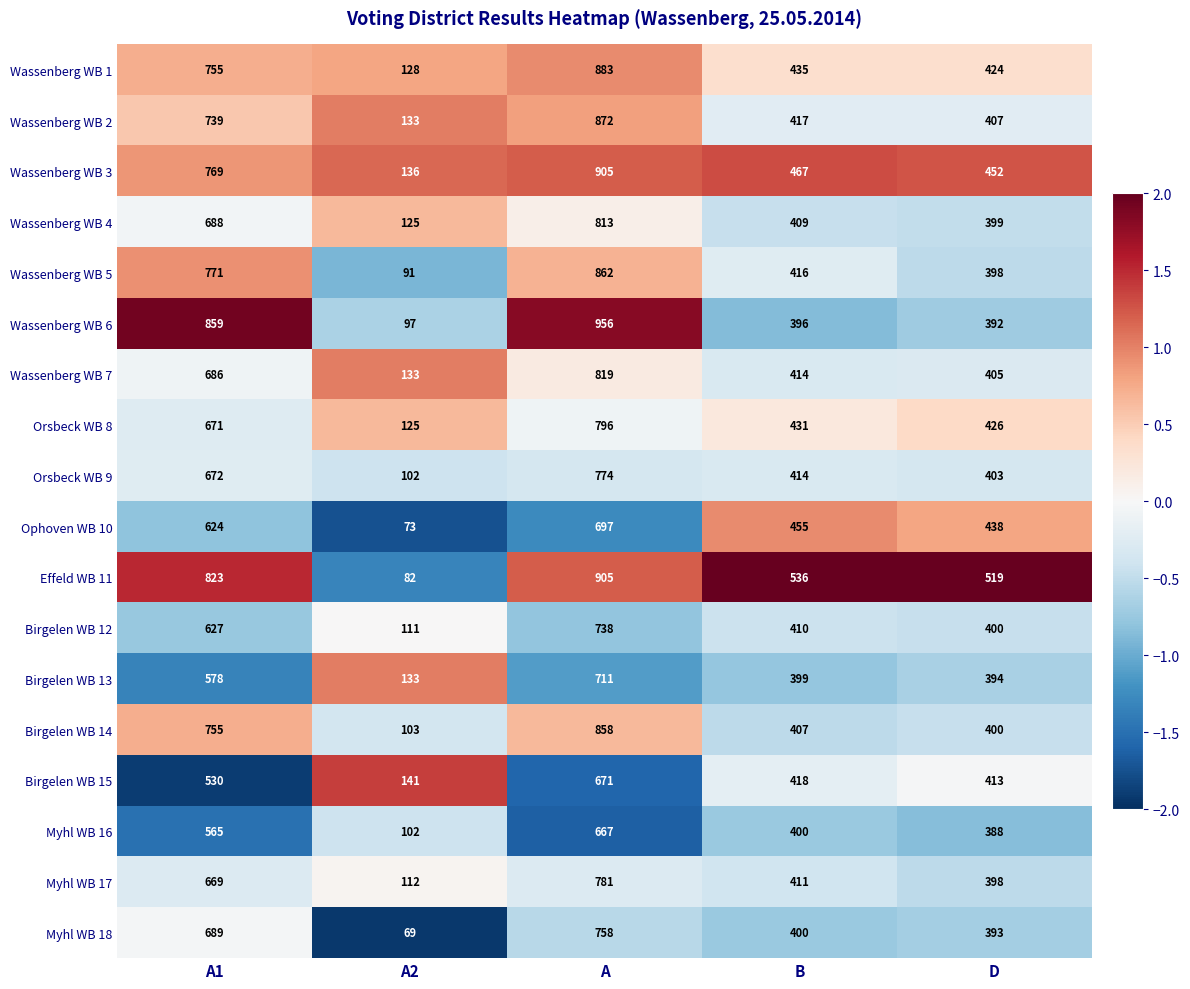

At which label is Ophoven WB 10 closest to 385?

D